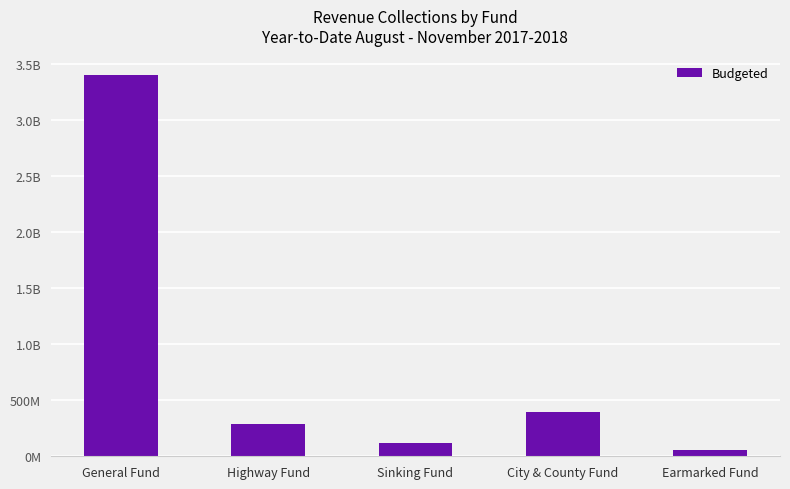

Is it true that the value at General Fund is 2198743543?

False